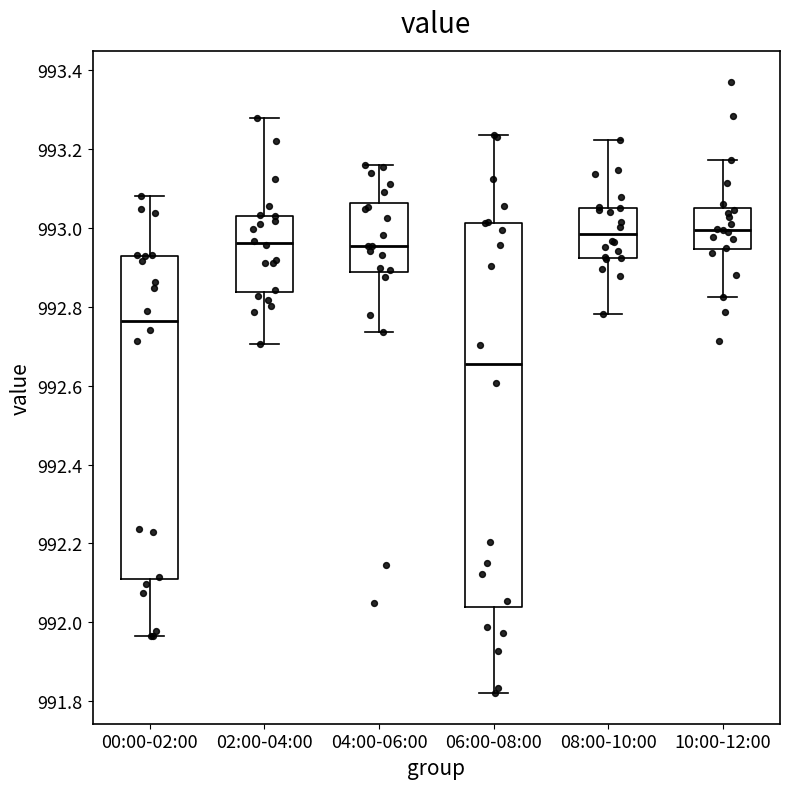

Reading left to right, transcribe this box plot: for each box, give where its median line is, the range the box spans, and where its two whiskers end, as read against the y-axis. The values are not printed on the chart, so give them approximately, as read against the axis.

00:00-02:00: median 992.76, box 992.12 to 992.92, whiskers 991.96 to 993.08
02:00-04:00: median 992.96, box 992.84 to 993.02, whiskers 992.70 to 993.28
04:00-06:00: median 992.96, box 992.88 to 993.06, whiskers 992.74 to 993.16
06:00-08:00: median 992.66, box 992.04 to 993.02, whiskers 991.82 to 993.24
08:00-10:00: median 992.98, box 992.92 to 993.06, whiskers 992.78 to 993.22
10:00-12:00: median 993.00, box 992.94 to 993.04, whiskers 992.82 to 993.18